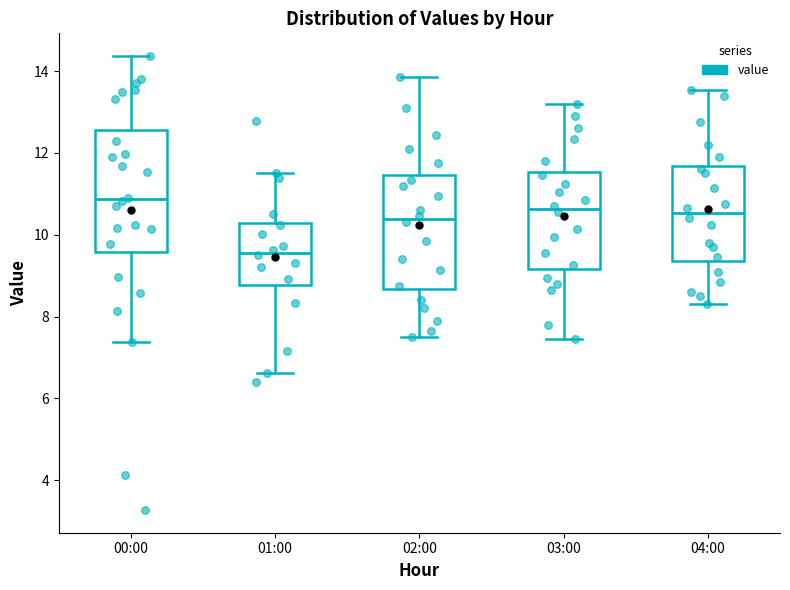

Comparing the boxes themselves (not the whiskers), which one is the tallest?

00:00